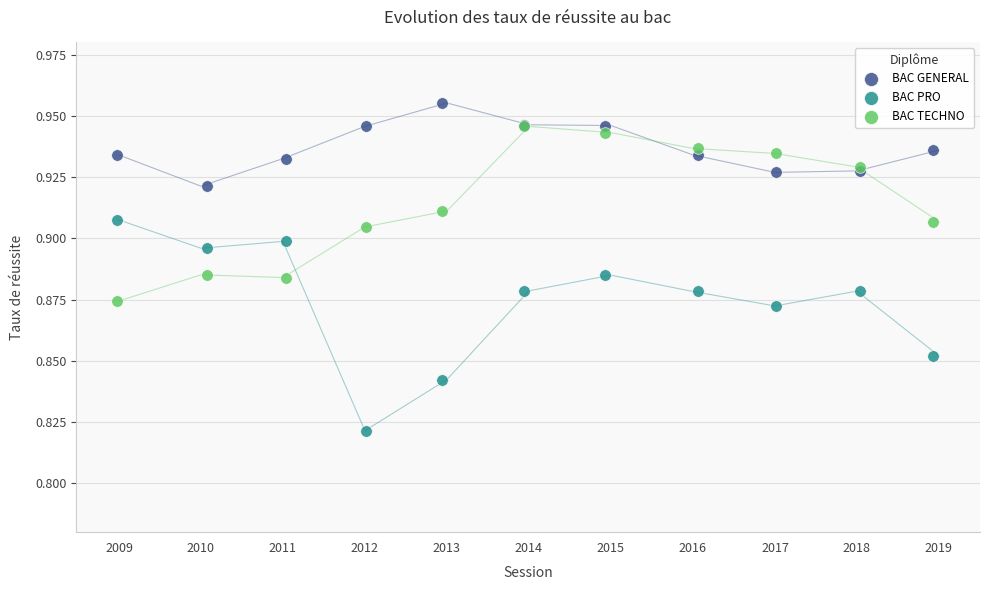

Which series reaches the maximum Y coordinate?

BAC GENERAL